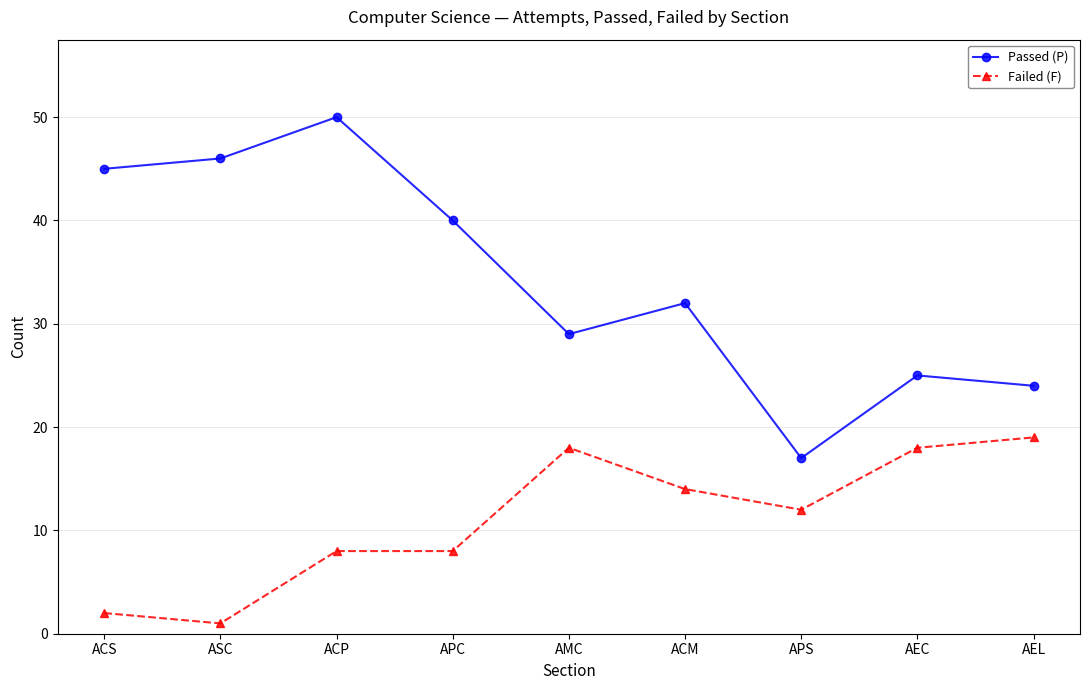

The Passed (P) series shows 24 at AEL. True or false?

True